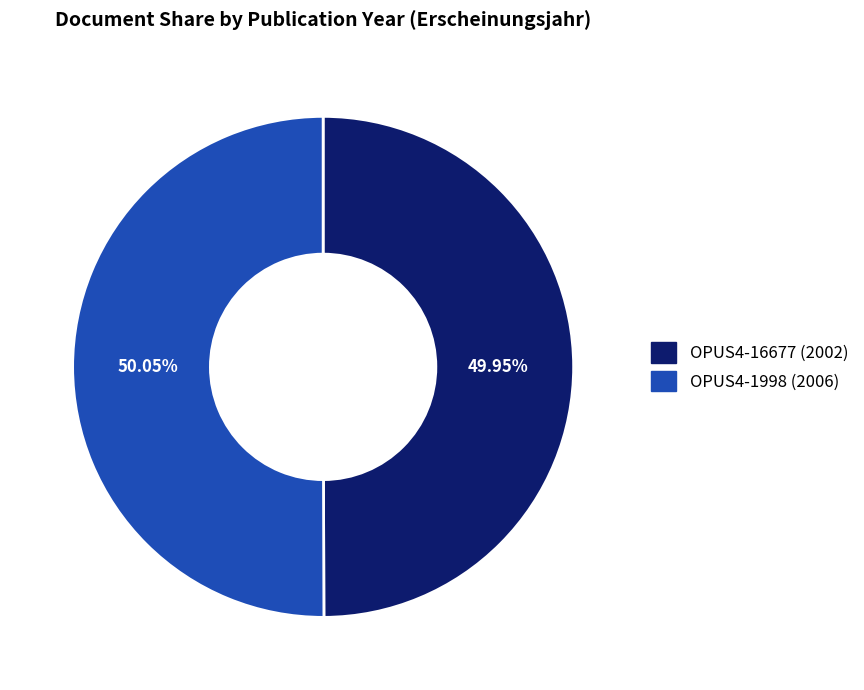

What is the ratio of the value at OPUS4-1998 to the value at OPUS4-16677?

1.0